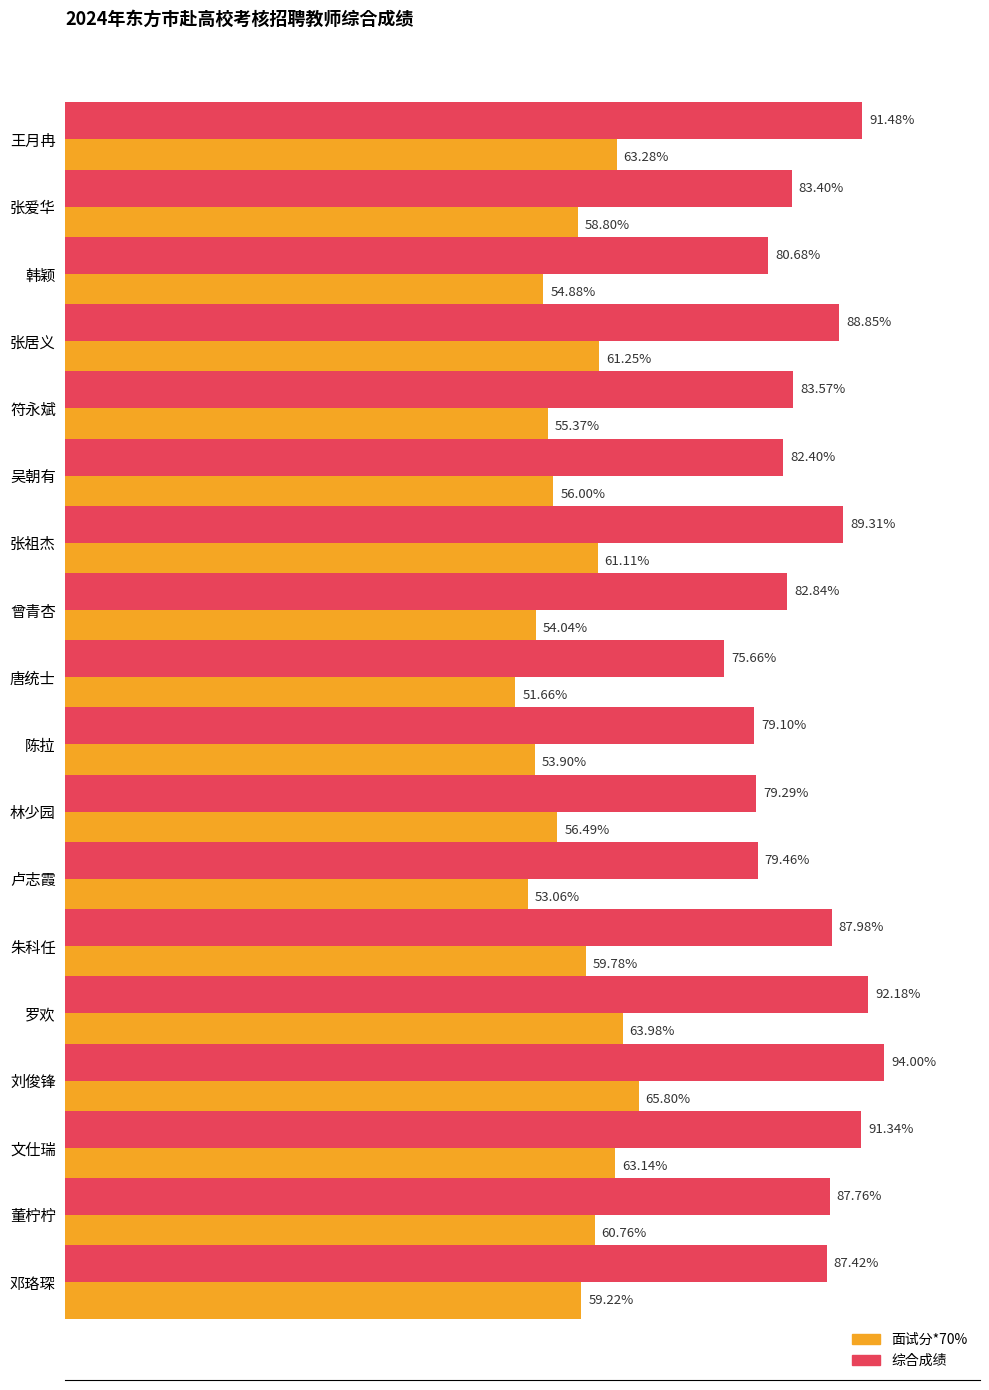

Between 林少园 and 罗欢, which series saw the biggest shift?

综合成绩